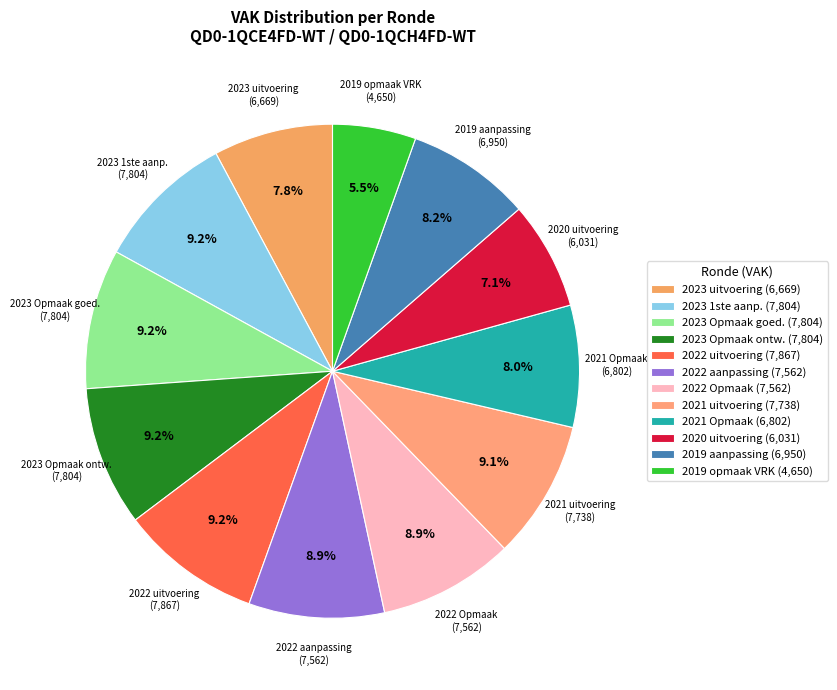

What percentage do 2022 aanpassing and 2023 1ste aanp. together represent?

18.0%